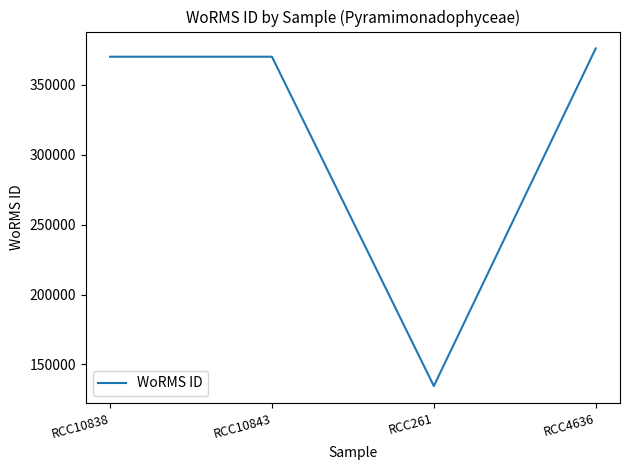

Which category has the lowest value across all series?

RCC261